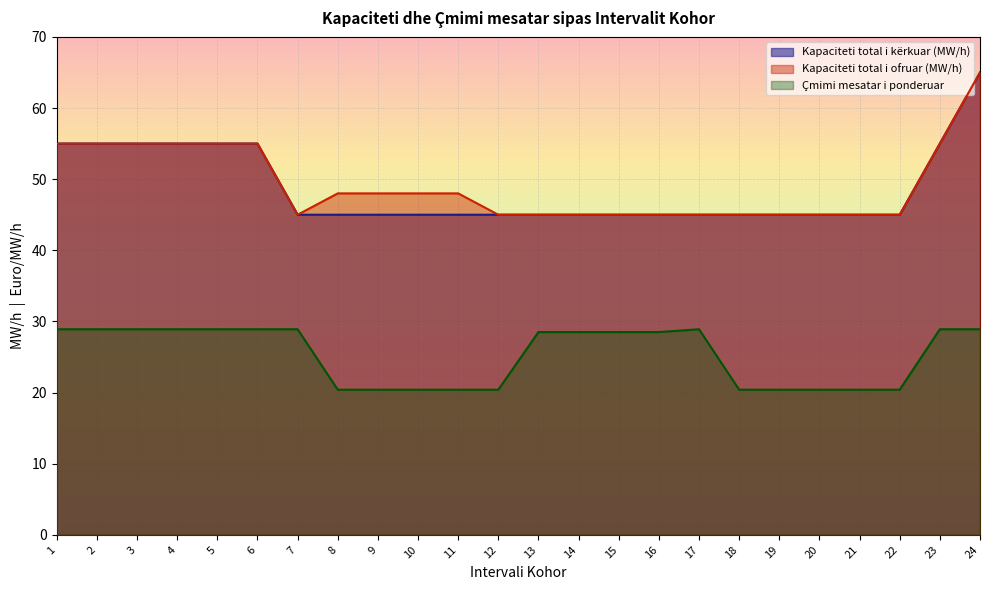

True or false: Kapaciteti total i ofruar (MW/h) has more than 0 points higher than both neighbors.

False